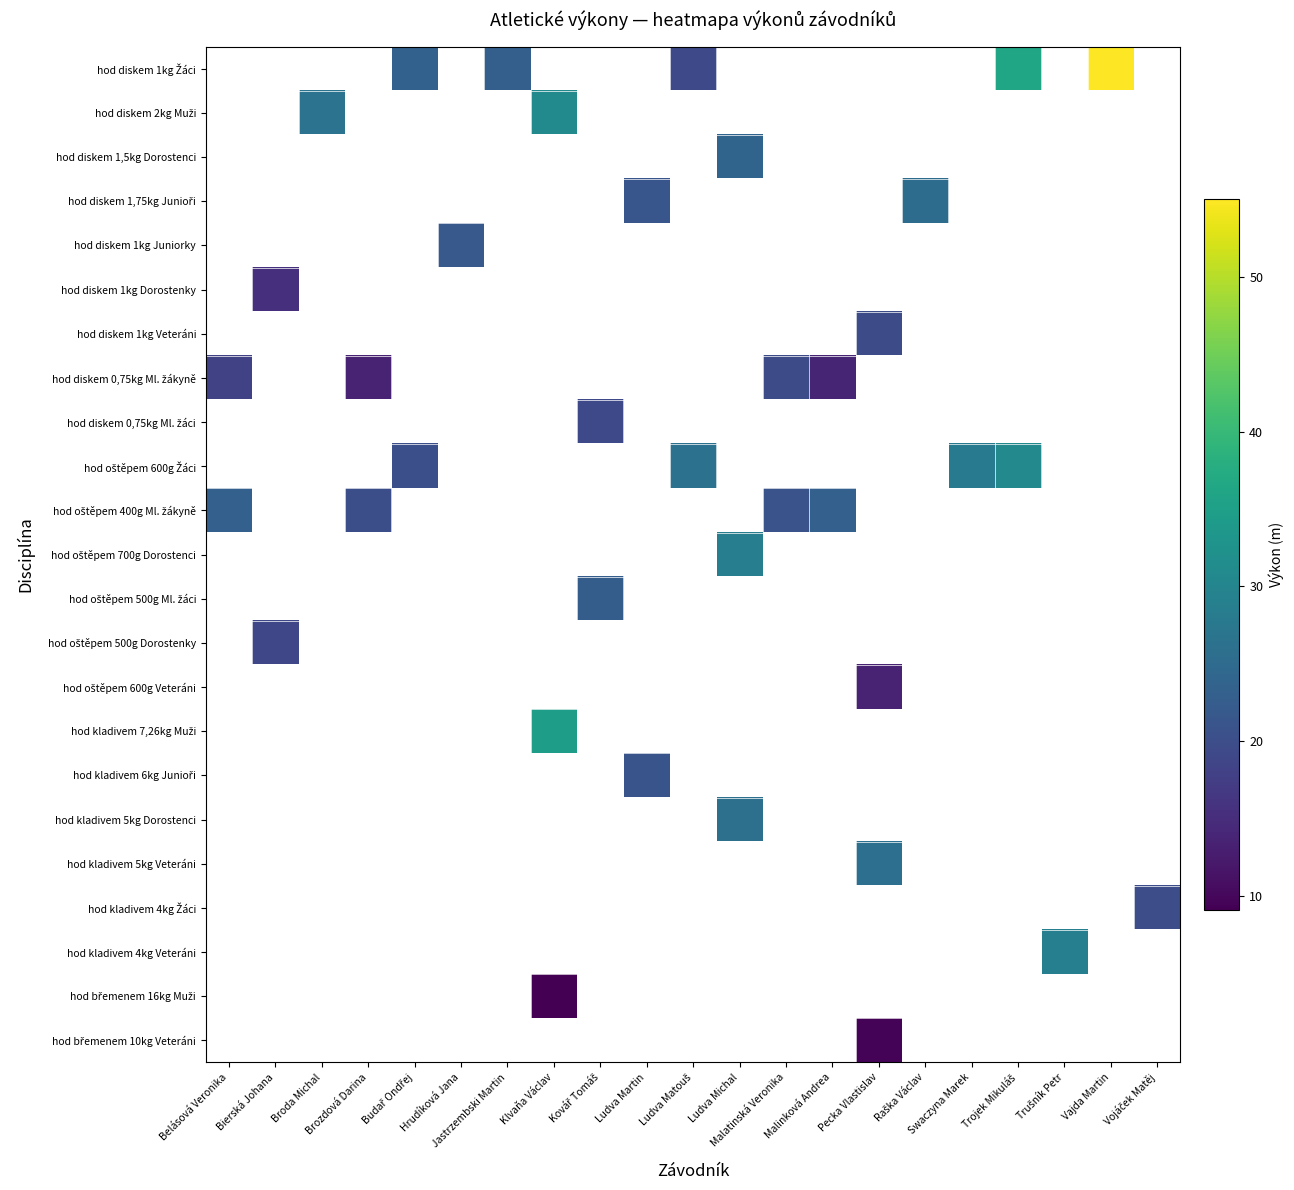

At which category does the chart reach its peak across all series?

Vajda Martin